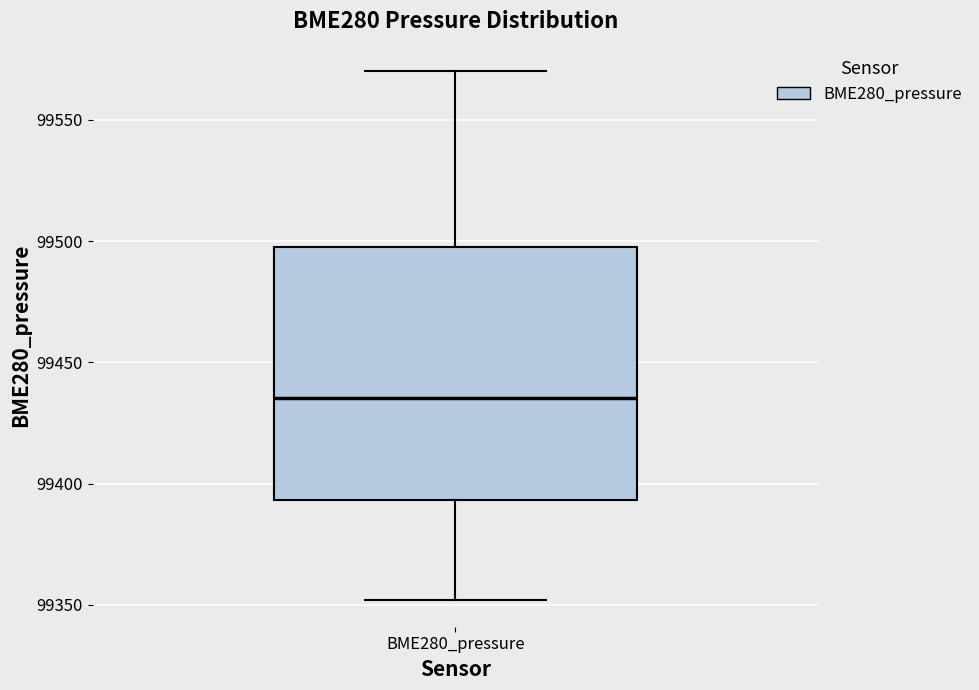

Where does the median line of the box for BME280_pressure sit on the y-axis? The values are not printed on the chart, so give them approximately, as read against the axis.

99435